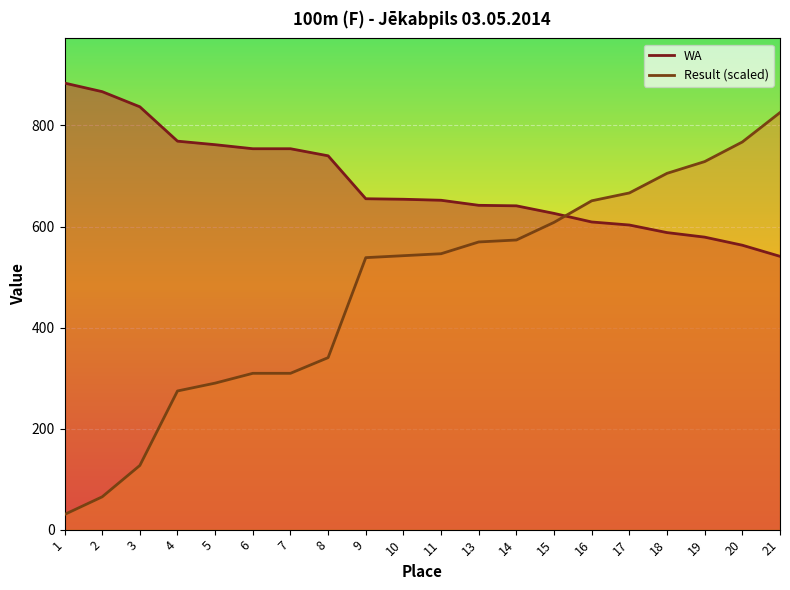

Reading left to right, extract all data points from this chart.

WA: 884.0	867.0	837.0	769.0	762.0	754.0	754.0	740.0	655.0	654.0	652.0	642.0	641.0	626.0	609.0	603.0	588.0	579.0	563.0	541.0
Result (scaled): 30.0	64.9	127.0	274.5	290.0	309.4	309.4	340.5	538.4	542.3	546.2	569.5	573.3	608.3	651.0	666.5	705.3	728.6	767.4	825.6